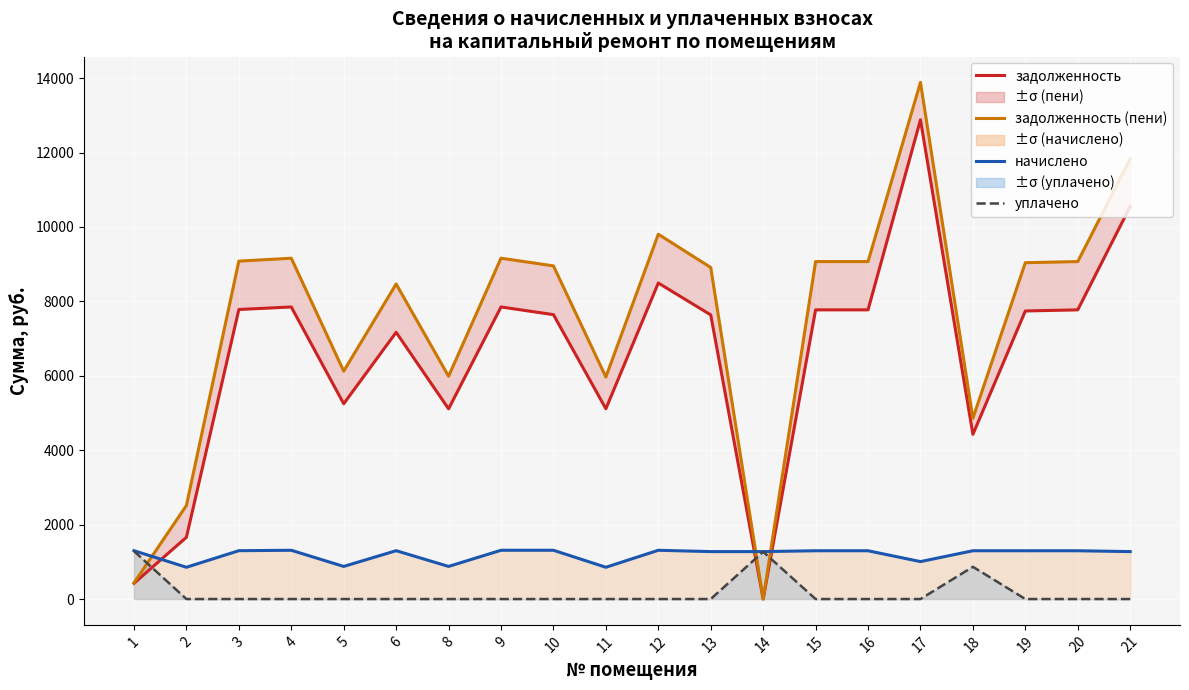

The уплачено series shows -502.2 at 2. True or false?

False